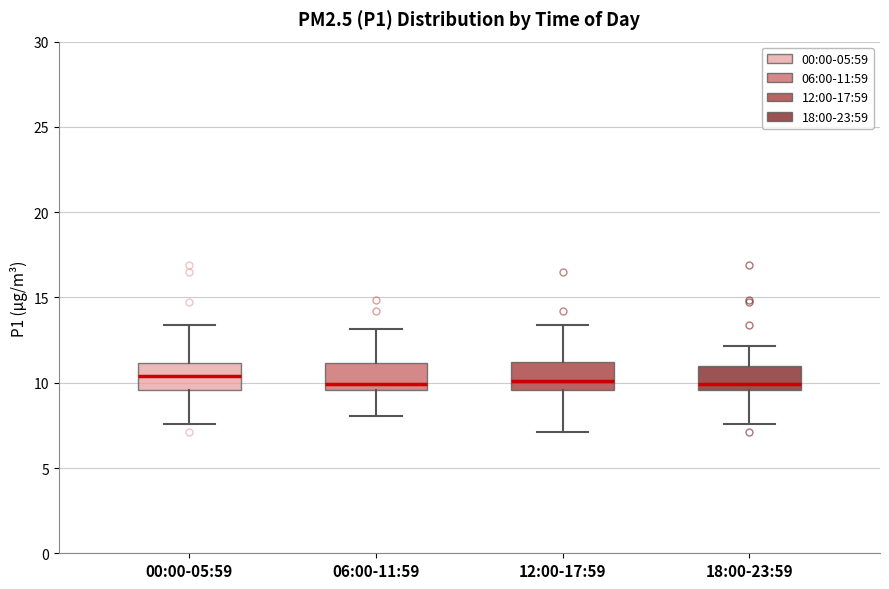

Where does the upper whisker of the box for 06:00-11:59 end on the y-axis? The values are not printed on the chart, so give them approximately, as read against the axis.

13.0